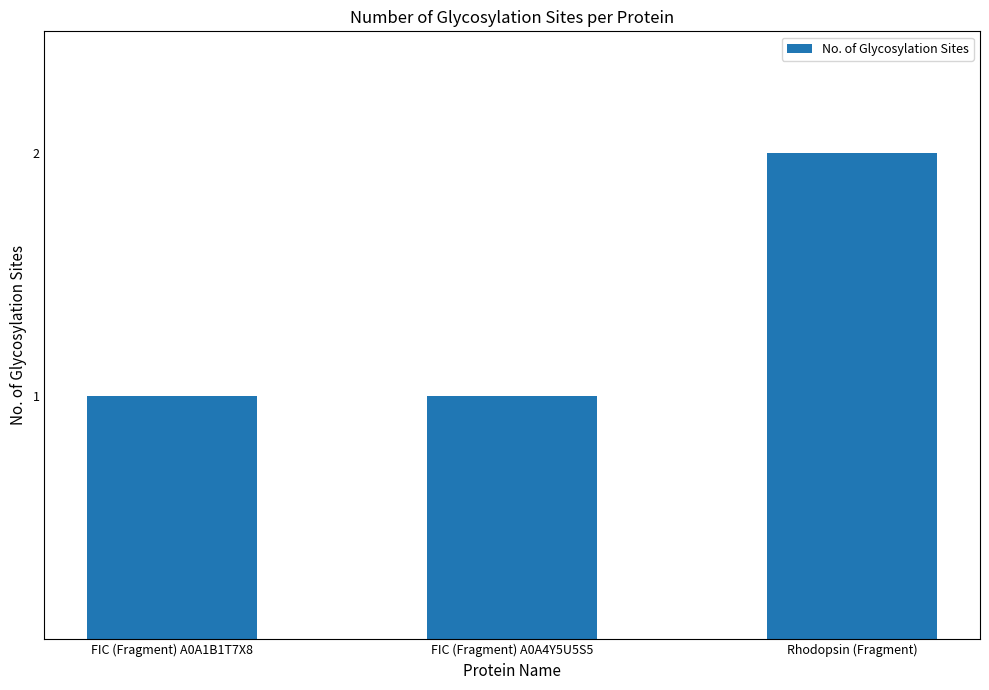

Count the values in the range 1 to 2.

3